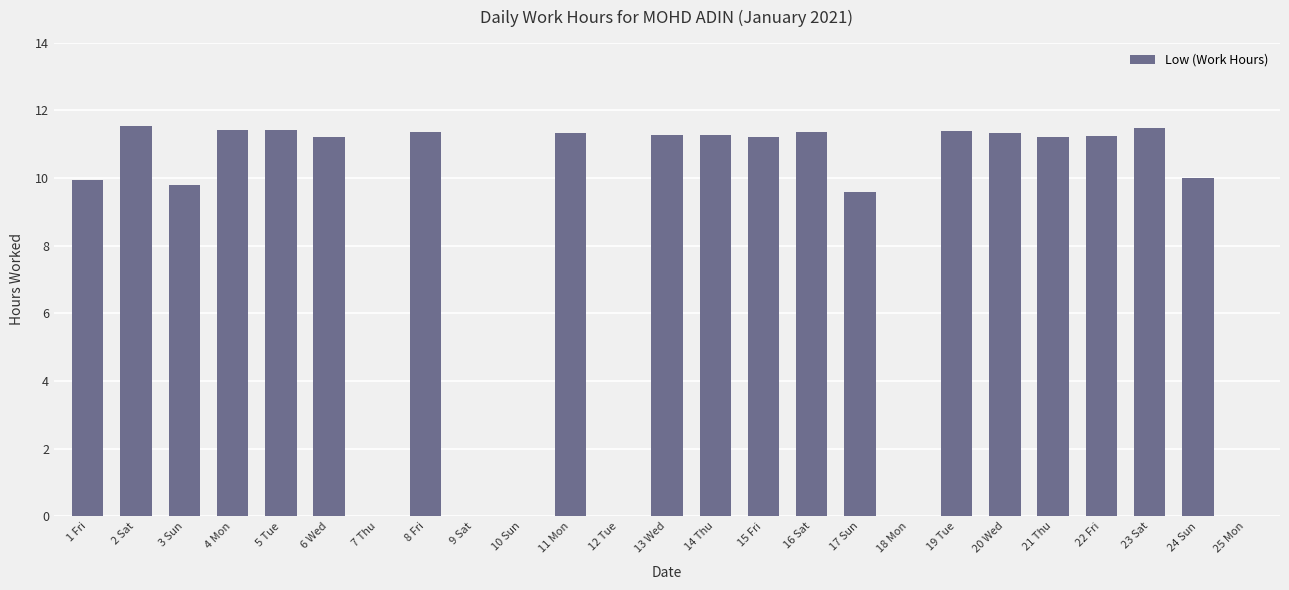

Where is the data nearest to the value 5?

17 Sun